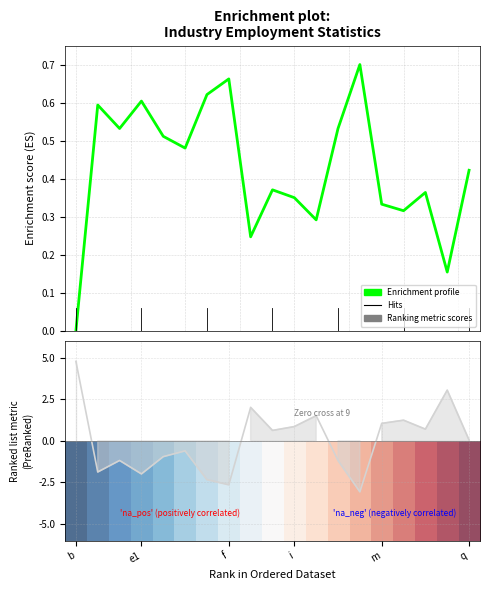

What is the total value across all series at m?

1.4